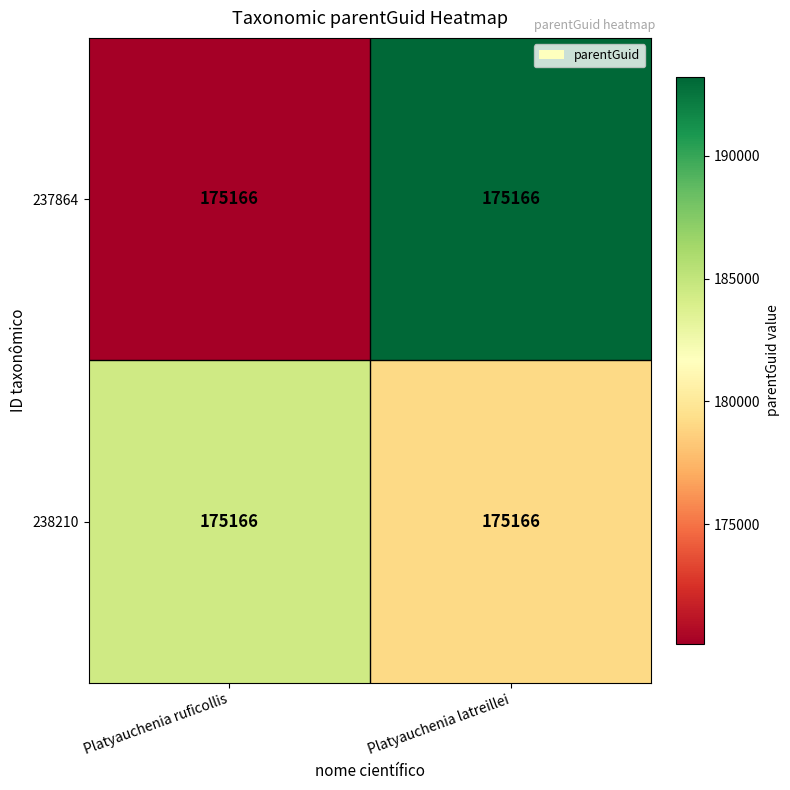

Which series has the largest total across all categories?

238210